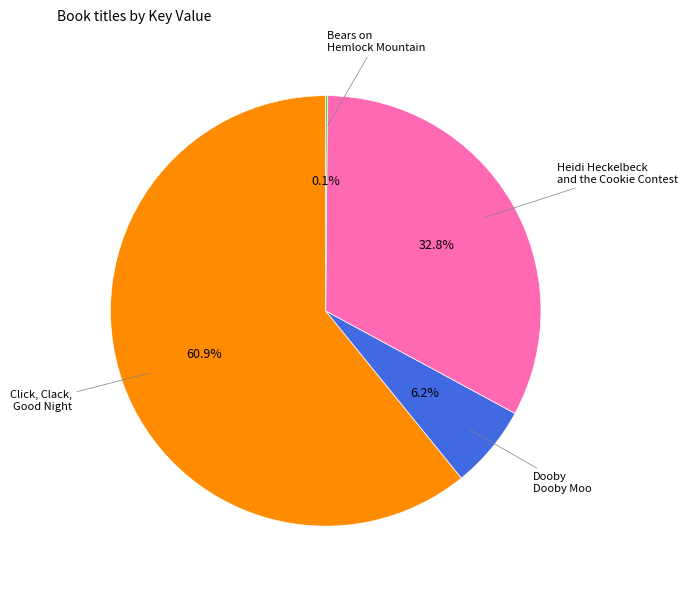

Is there a majority slice in this chart?

Yes